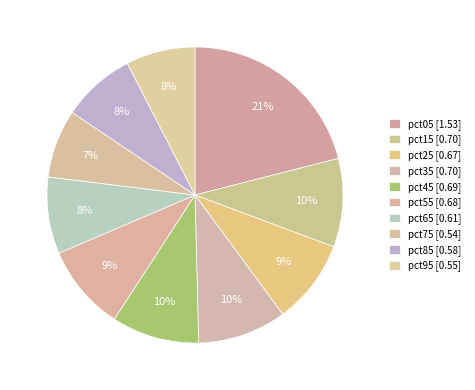

Which slice is the largest?

pct05